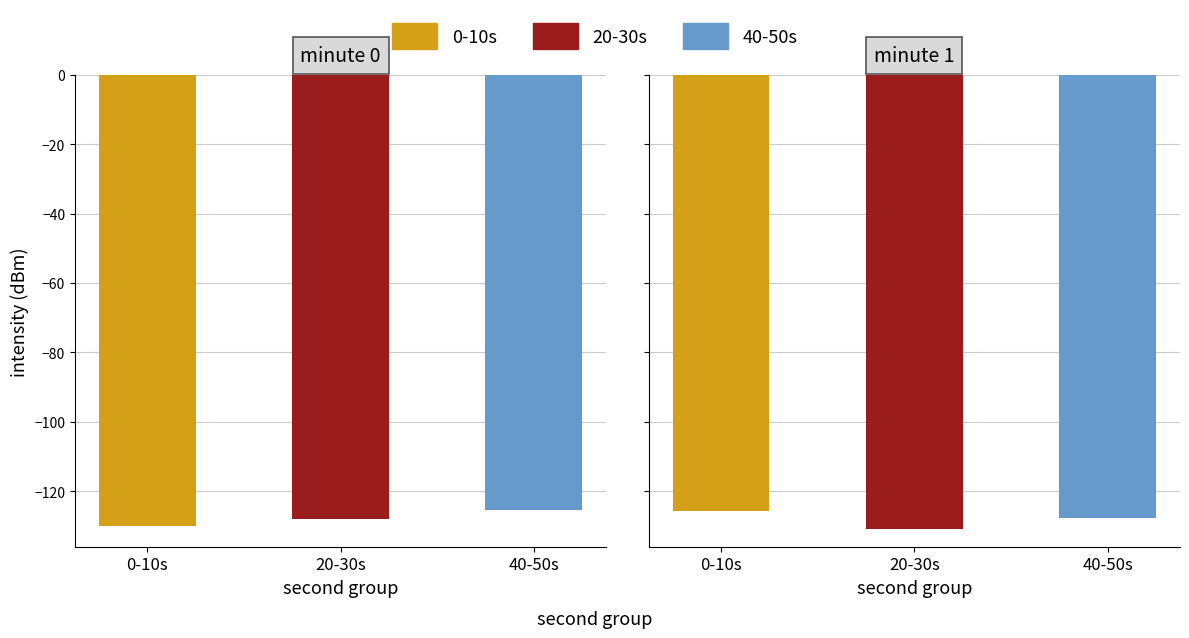

How many groups of bars are there?

2